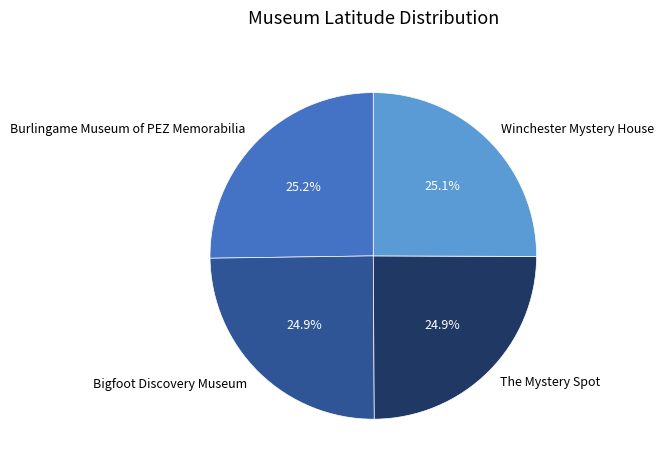

What percentage is NOT represented by Bigfoot Discovery Museum?

75.1%